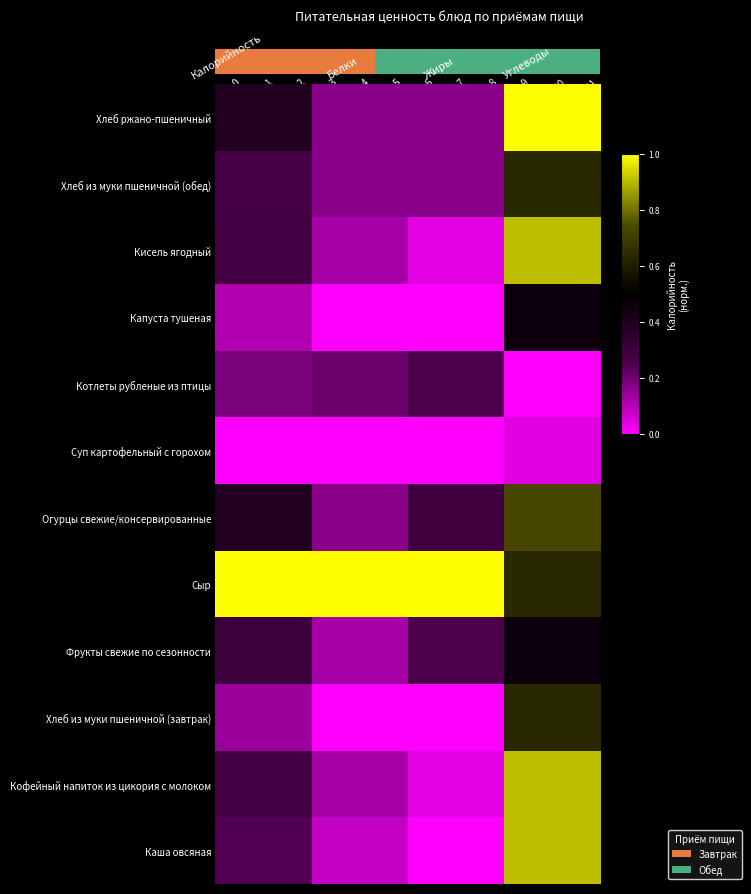

Read the value at 11.

1